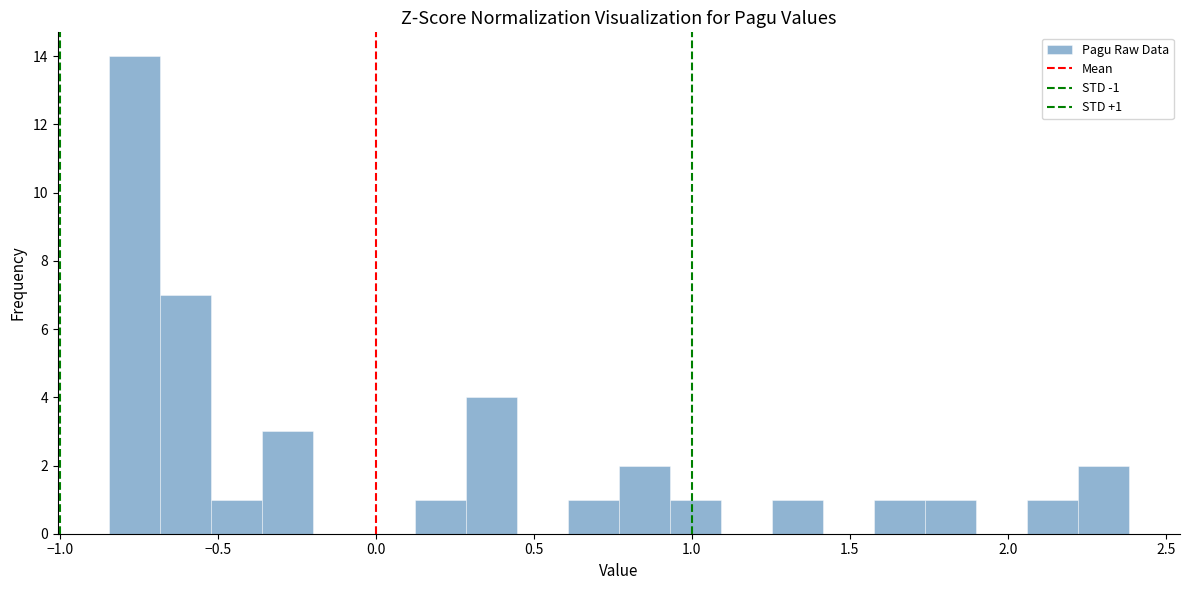

Around what value on the x-axis is the tallest bar? Give the approximate position of its centre, as read against the axis.

-0.75